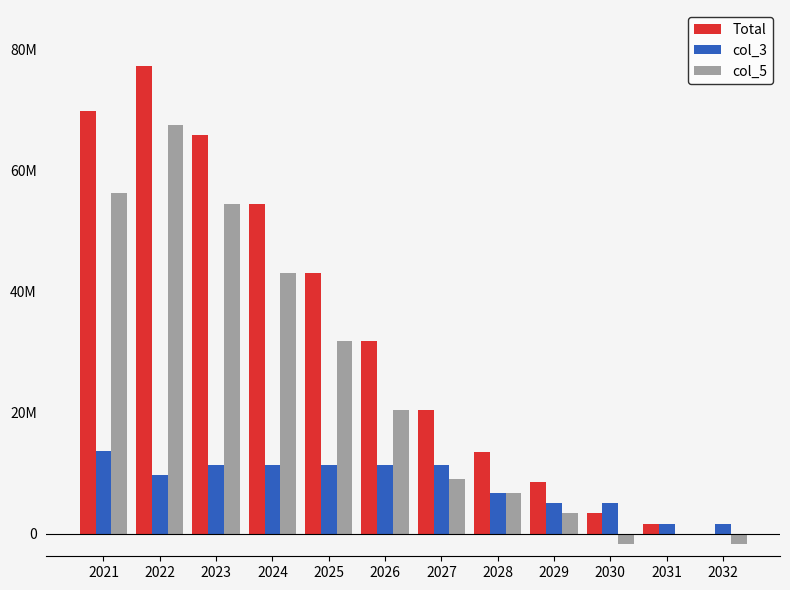

What is the maximum value shown in the chart?

77233334.0